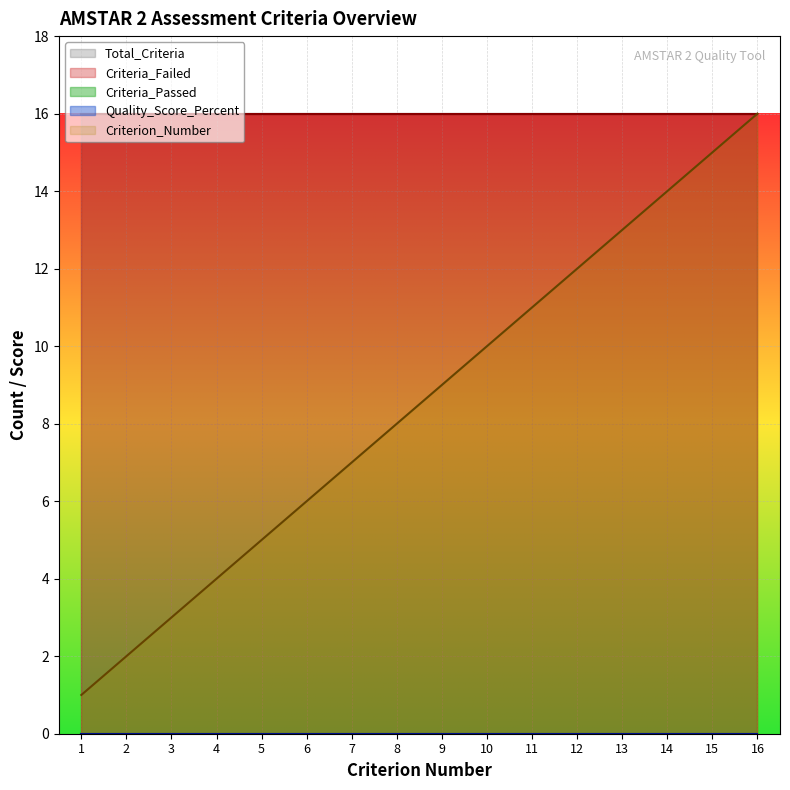

How many series are shown in this chart?

5